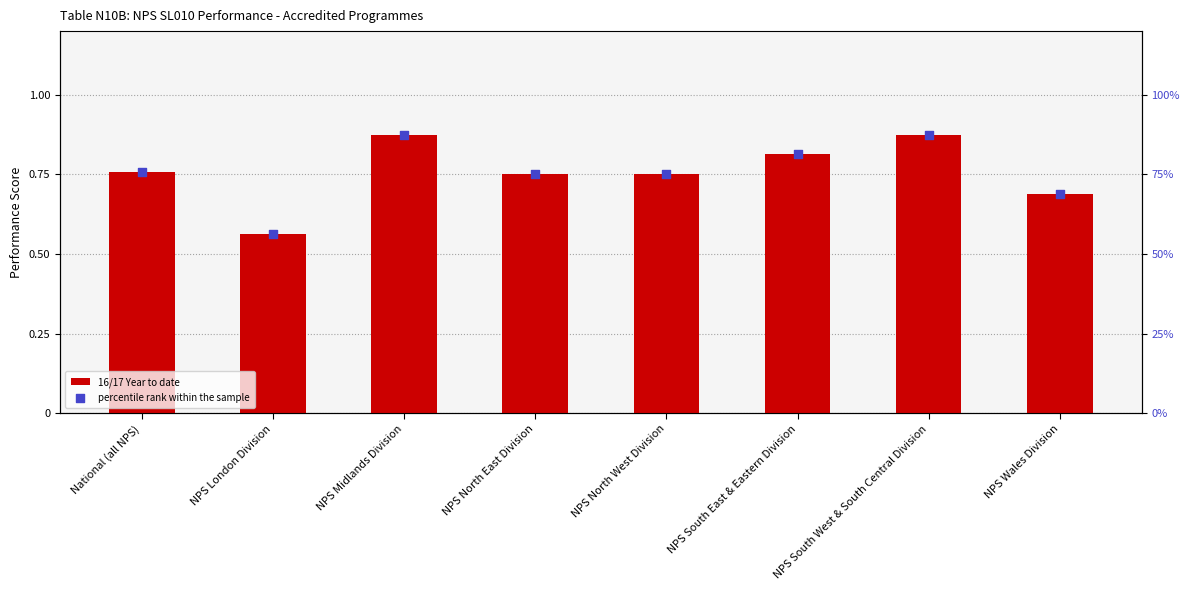

At how many categories does at least one series exceed 66?

7